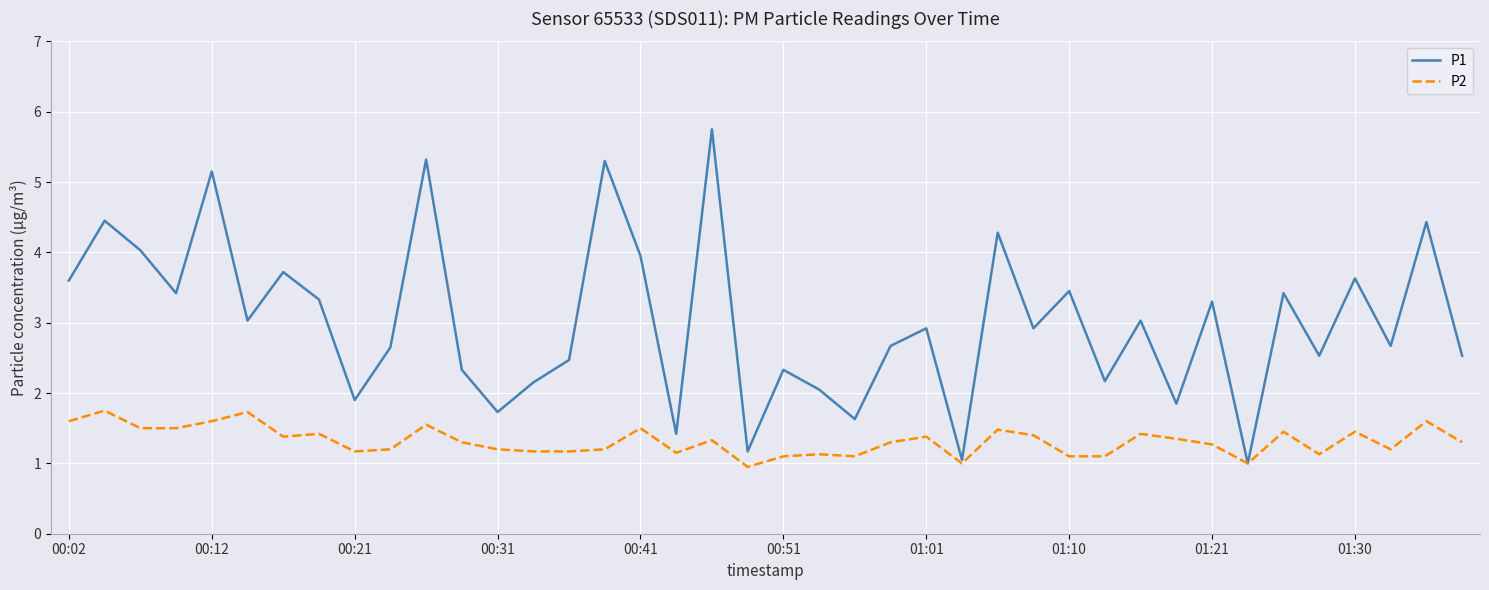

How many values in the P1 series are below 2?

8